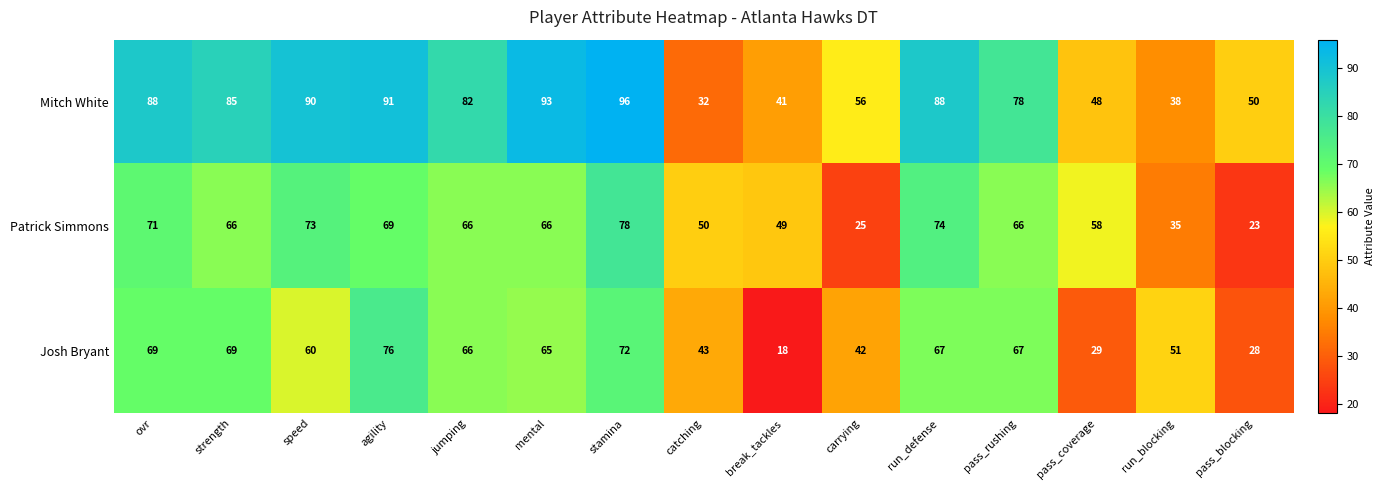

At agility, list the series in order from smallest to largest.

Patrick Simmons, Josh Bryant, Mitch White